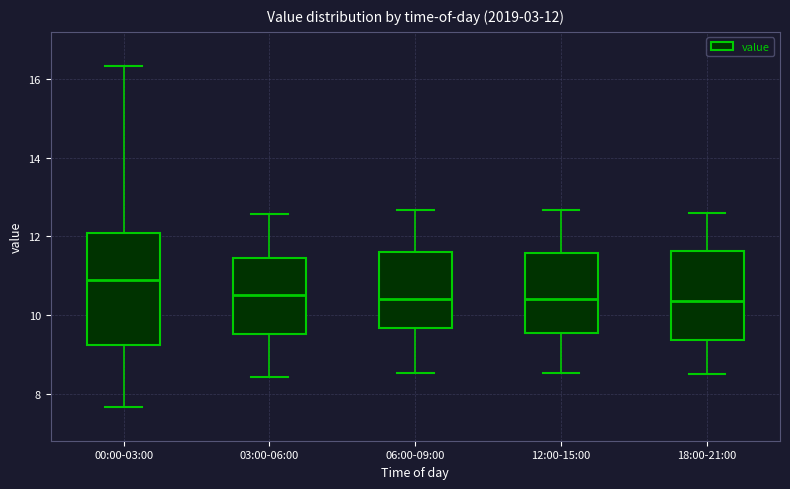

Which box's median line is the highest?

00:00-03:00